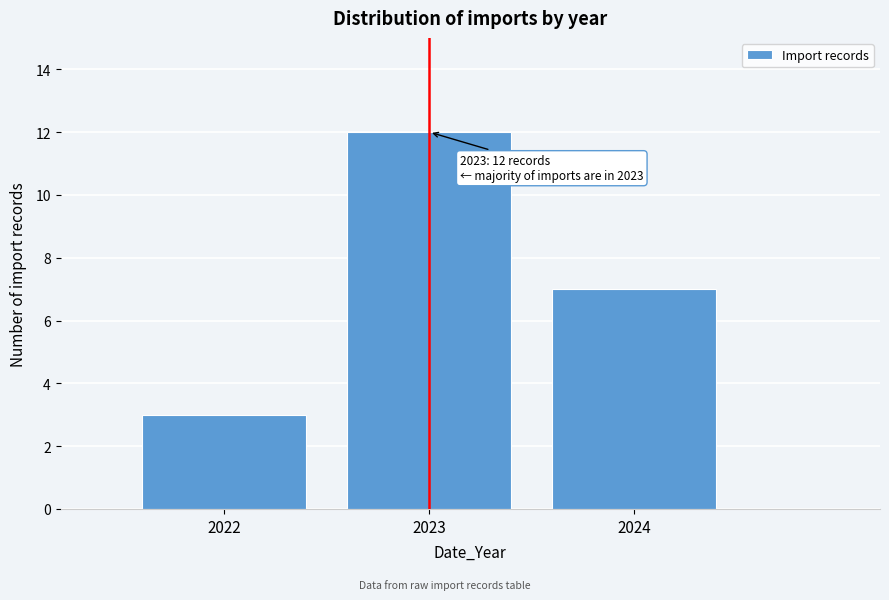

Reading right to left, list all the values displayed in this chart.

2024=7	2023=12	2022=3